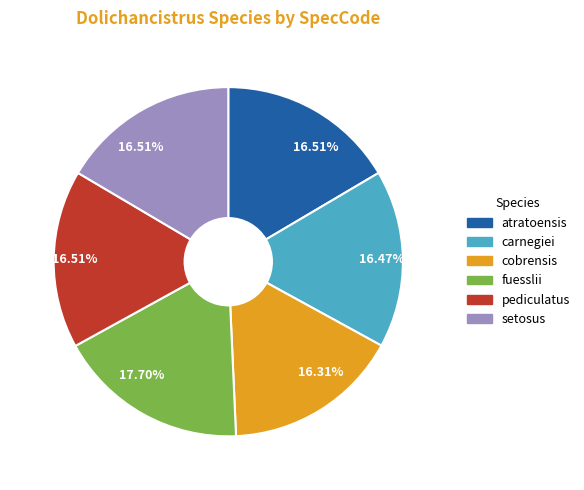

Approximately how many times larger is the value at cobrensis compared to atratoensis?

1.0